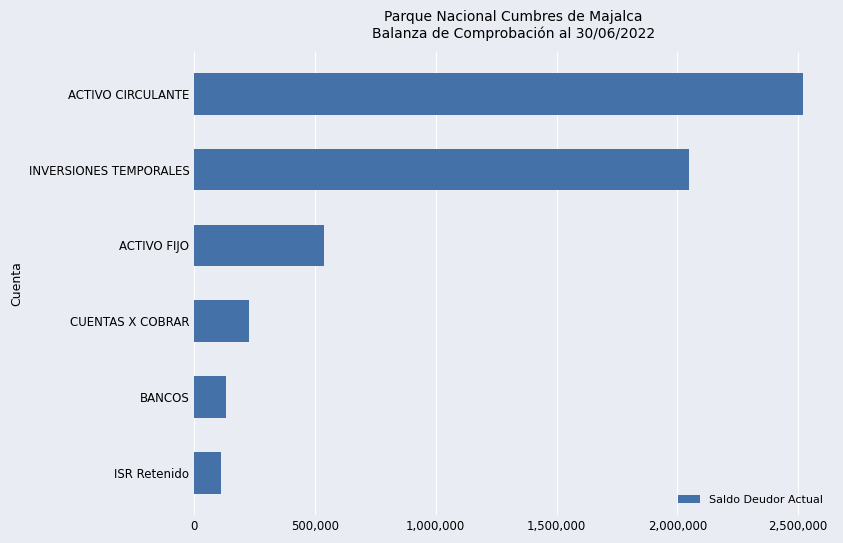

Reading bottom to top, transcribe all the data shown in this chart.

109279.1	131091.6	228350.0	537410.0	2049184.0	2518416.6